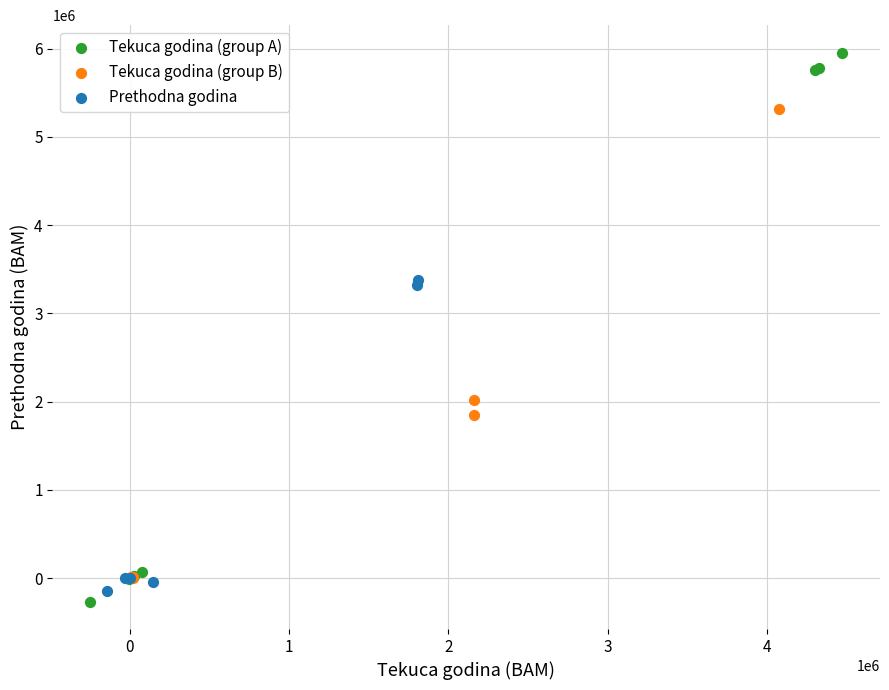

Which series contains the highest Y value?

Tekuca godina (group A)